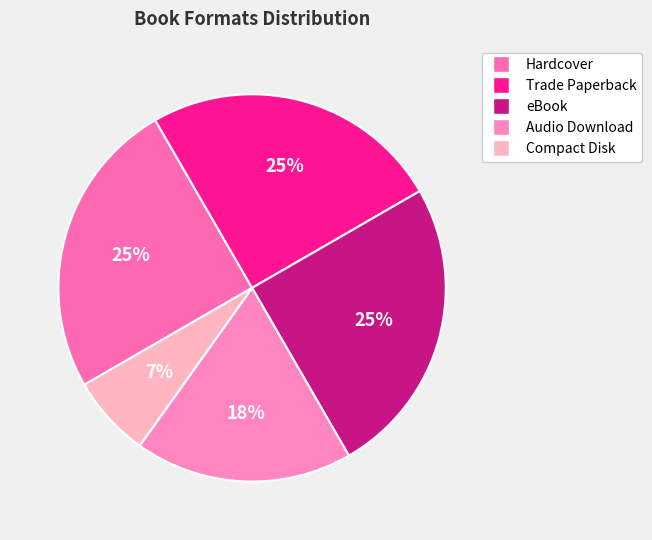

Combined, what portion of the pie is Trade Paperback and Compact Disk?

31.8%